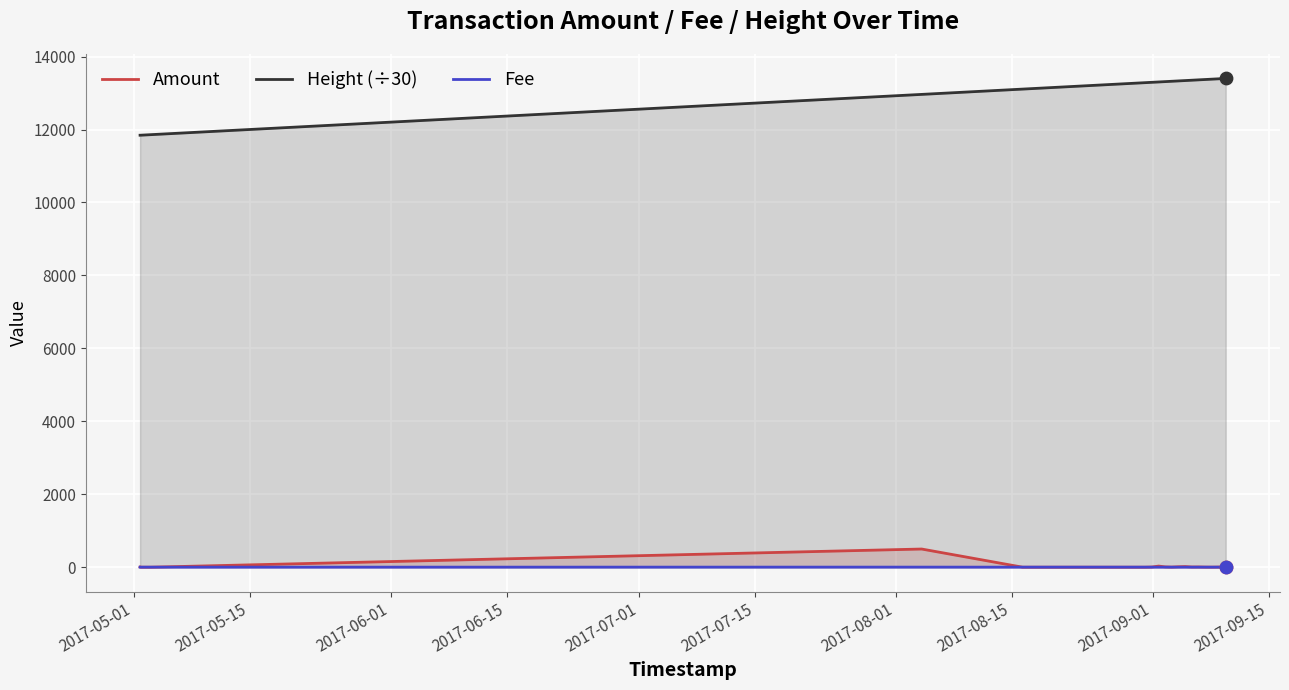

Which series reaches the minimum Y coordinate?

Amount